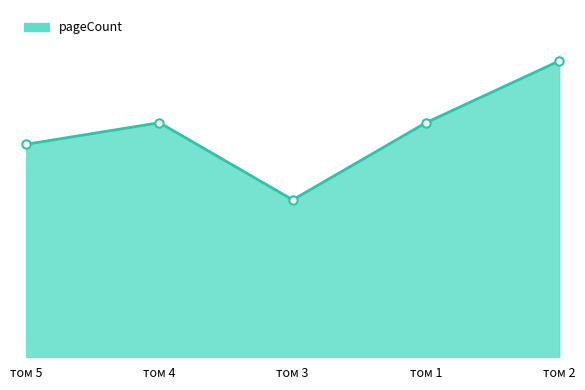

Rank the categories by value from lowest to highest.

том 3, том 5, том 4, том 1, том 2